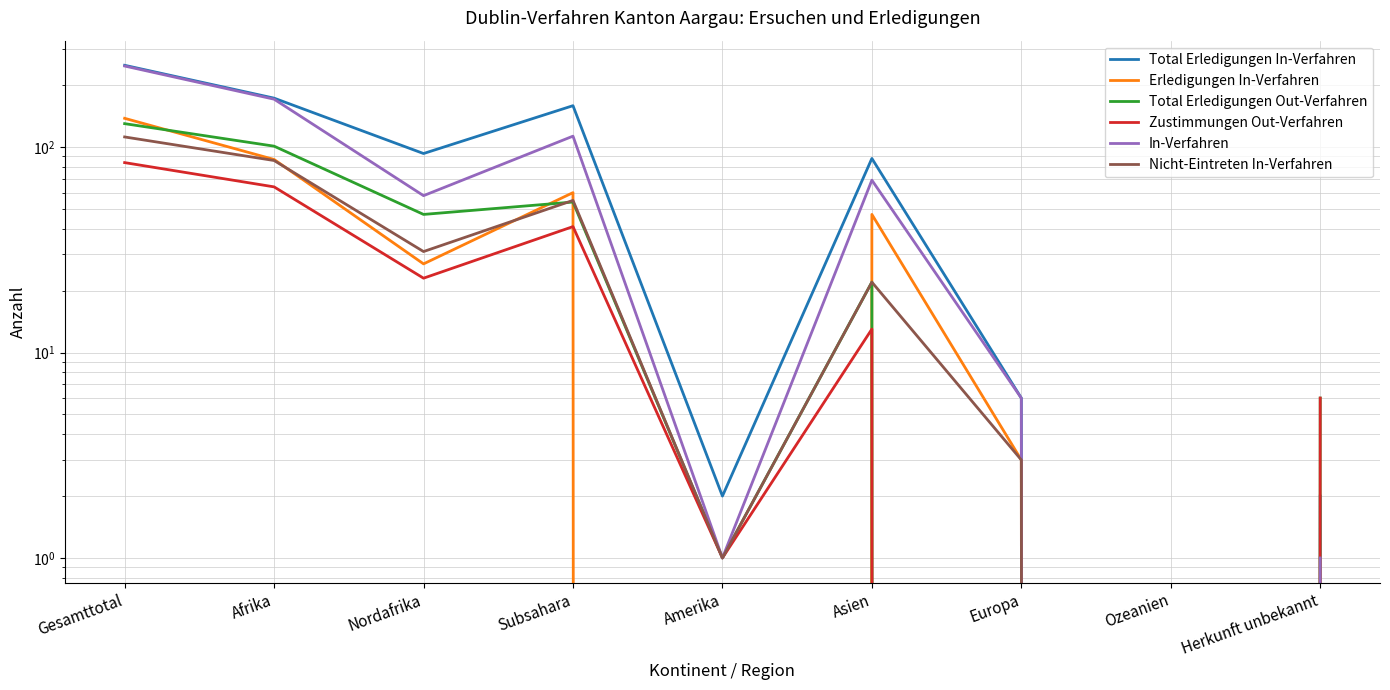

How many lines are shown in the chart?

6